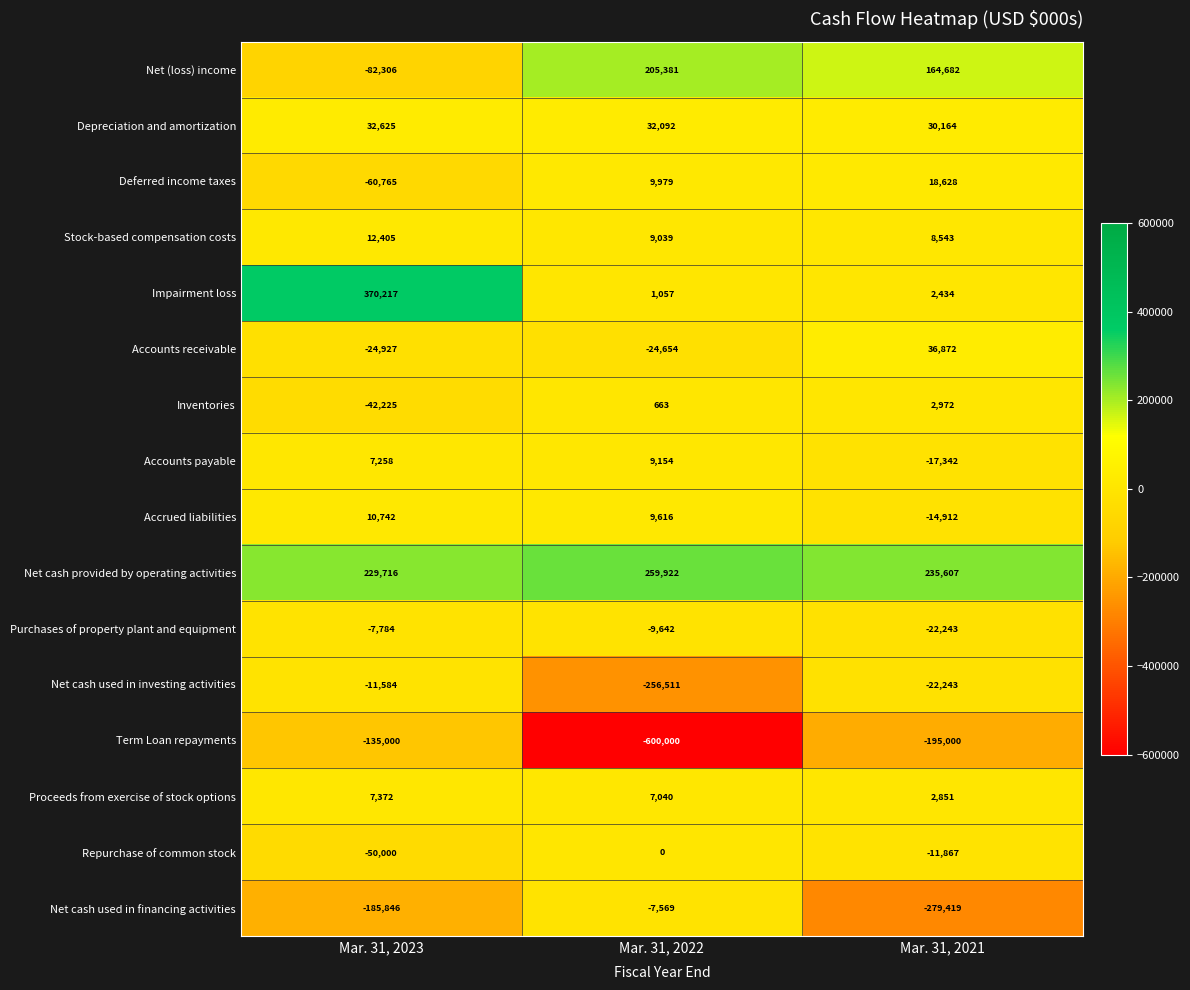

Rank the series by their maximum value, from lowest to highest.

Term Loan repayments, Net cash used in investing activities, Purchases of property plant and equipment, Net cash used in financing activities, Repurchase of common stock, Inventories, Proceeds from exercise of stock options, Accounts payable, Accrued liabilities, Stock-based compensation costs, Deferred income taxes, Depreciation and amortization, Accounts receivable, Net (loss) income, Net cash provided by operating activities, Impairment loss